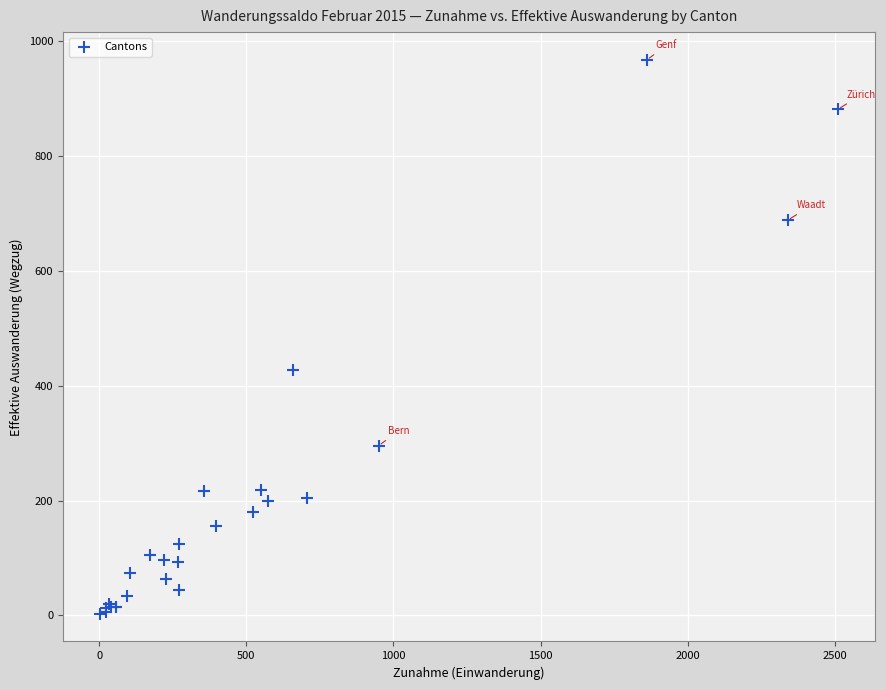

What Y value in the scatter plot is closest to 485?

428